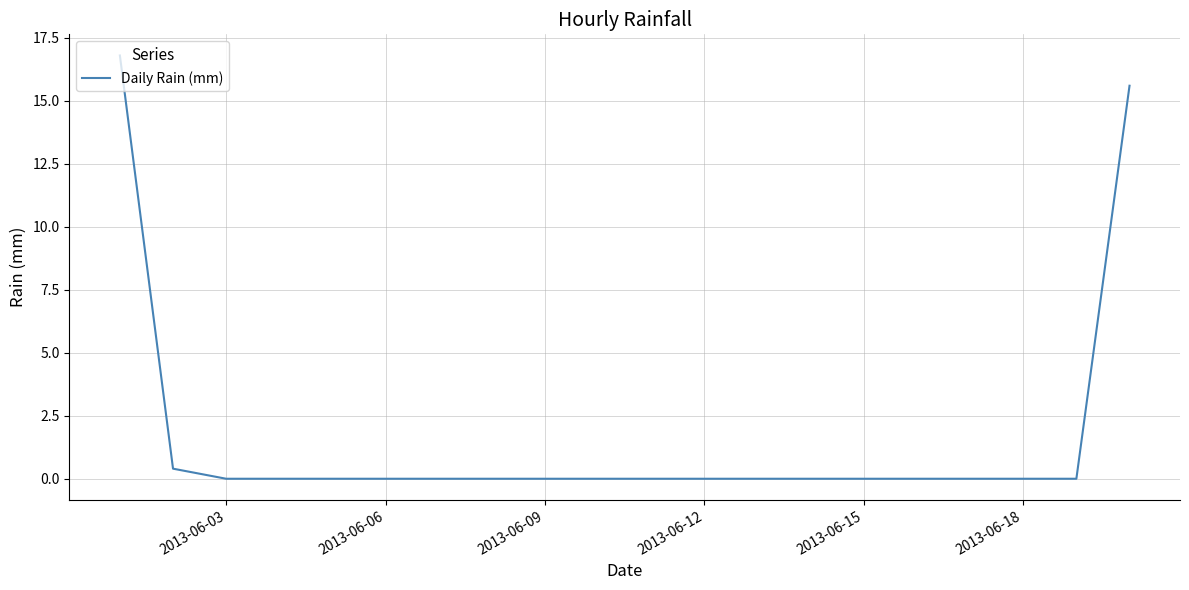

What is the greatest value displayed?

16.8